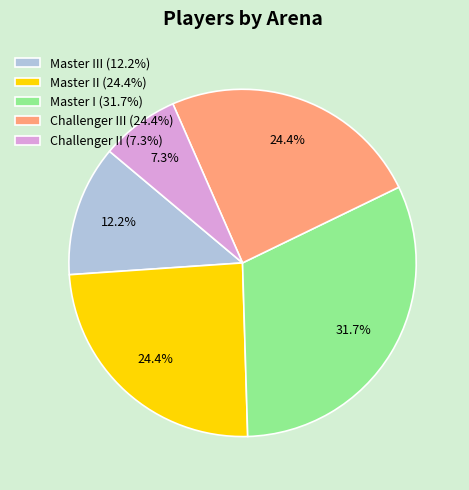

Which slice is the largest?

Master I (31.7%)